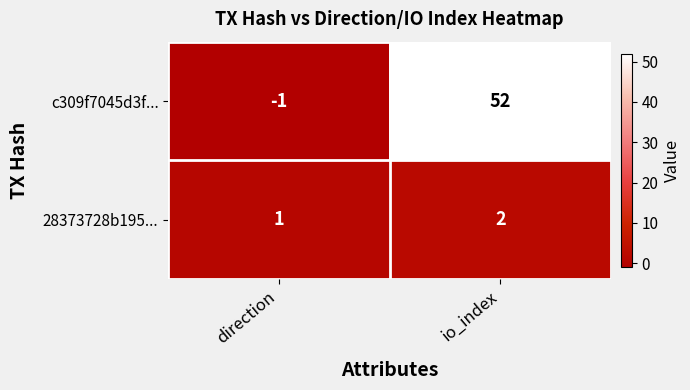

At which category is the sum across all series the highest?

io_index